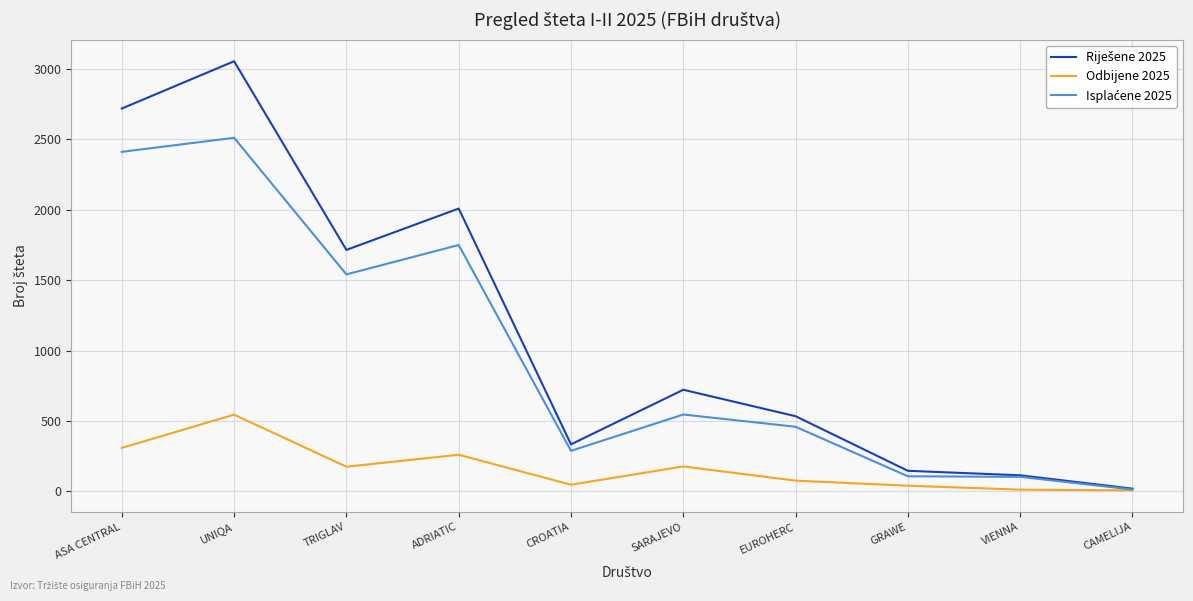

What is the difference between the highest and lowest values at EUROHERC?

458